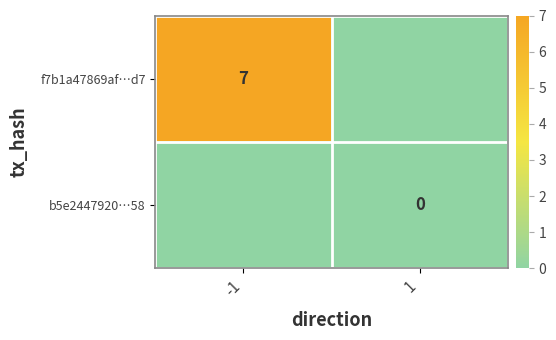

Is the value of b5e2447920…58 at 1 greater than the value of f7b1a47869af…d7 at -1?

No